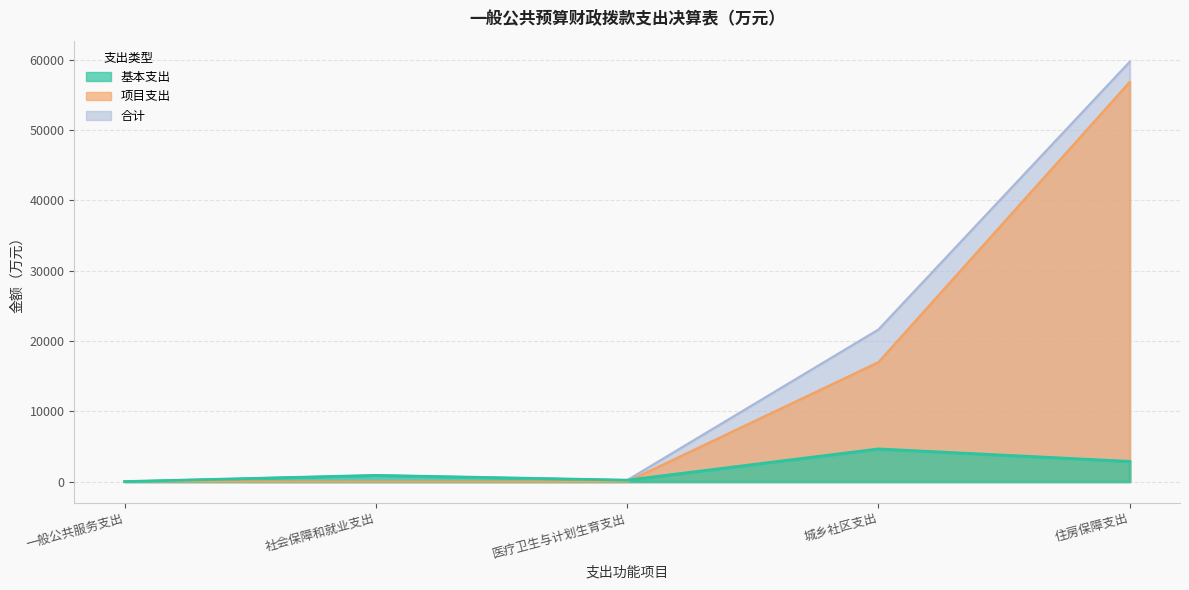

How many interior local valleys does the 合计 series have?

1